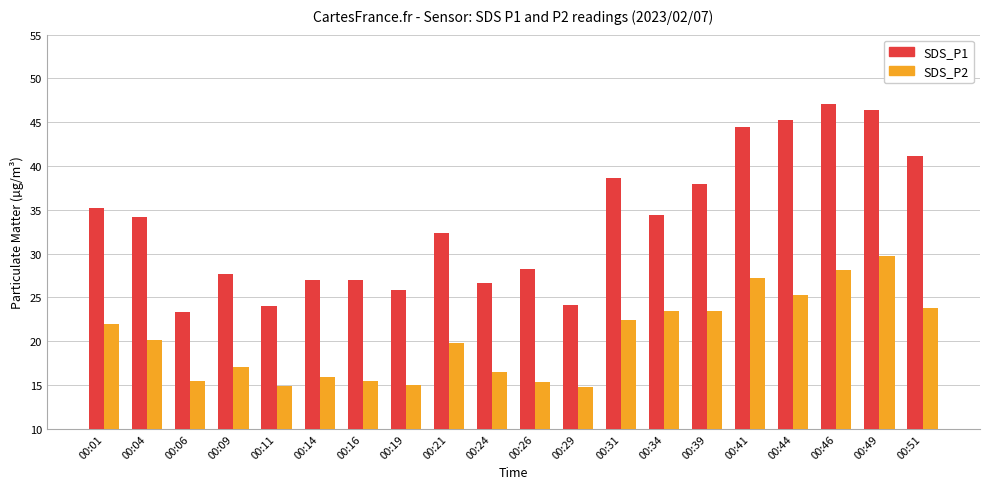

Rank the series by their average value, from lowest to highest.

SDS_P2, SDS_P1